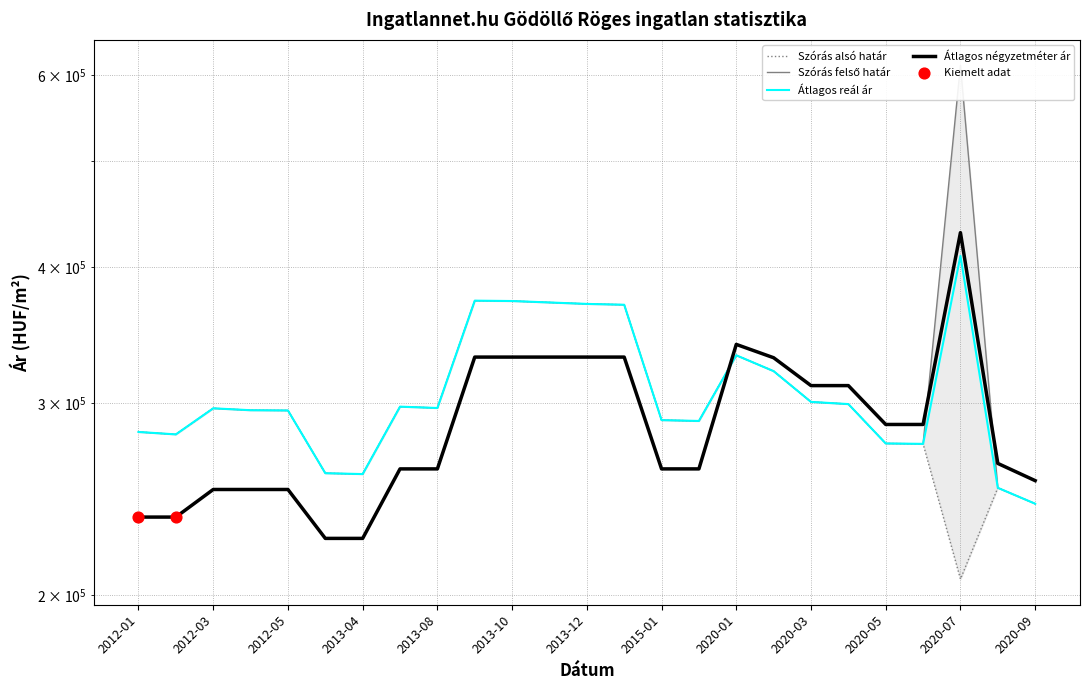

Which series has the largest total across all categories?

Szórás felső határ